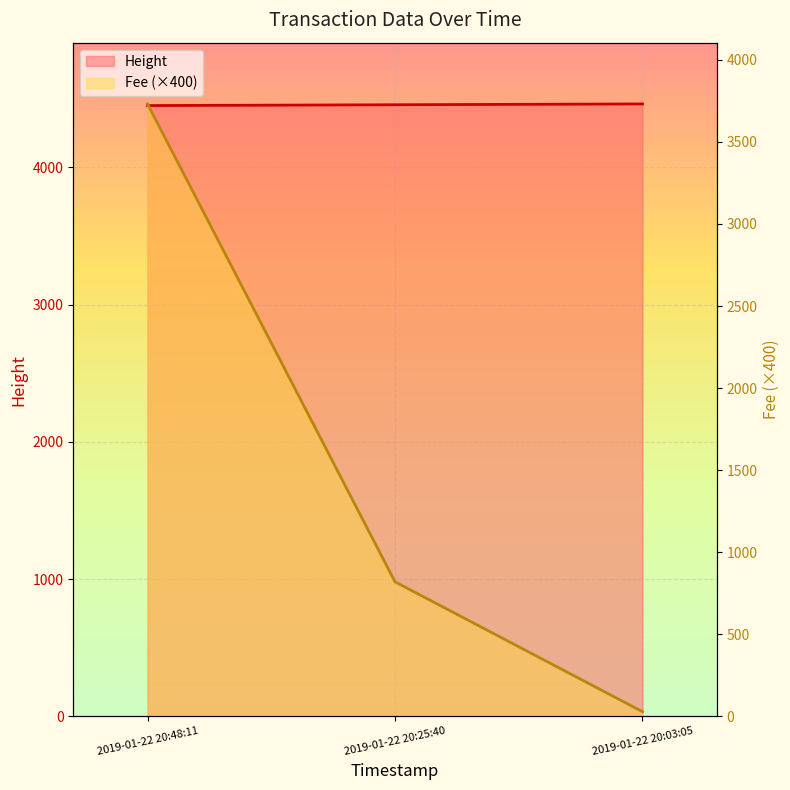

The value at 2019-01-22 20:48:11 is 4451. True or false?

True